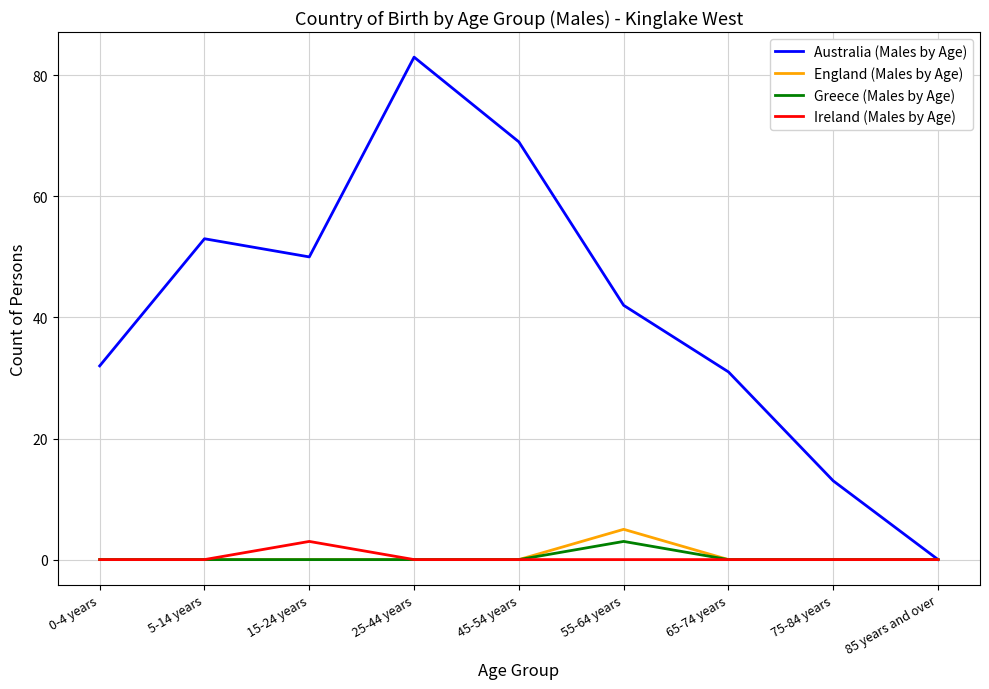

Reading left to right, list all the values displayed in this chart.

Australia (Males by Age): 0-4 years=32	5-14 years=53	15-24 years=50	25-44 years=83	45-54 years=69	55-64 years=42	65-74 years=31	75-84 years=13	85 years and over=0
England (Males by Age): 0-4 years=0	5-14 years=0	15-24 years=0	25-44 years=0	45-54 years=0	55-64 years=5	65-74 years=0	75-84 years=0	85 years and over=0
Greece (Males by Age): 0-4 years=0	5-14 years=0	15-24 years=0	25-44 years=0	45-54 years=0	55-64 years=3	65-74 years=0	75-84 years=0	85 years and over=0
Ireland (Males by Age): 0-4 years=0	5-14 years=0	15-24 years=3	25-44 years=0	45-54 years=0	55-64 years=0	65-74 years=0	75-84 years=0	85 years and over=0